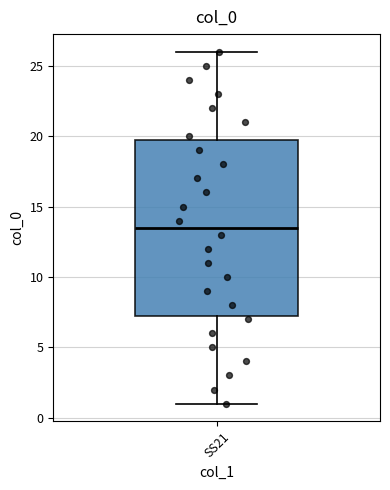

Where does the lower whisker of the box for SS21 end on the y-axis? The values are not printed on the chart, so give them approximately, as read against the axis.

1.0